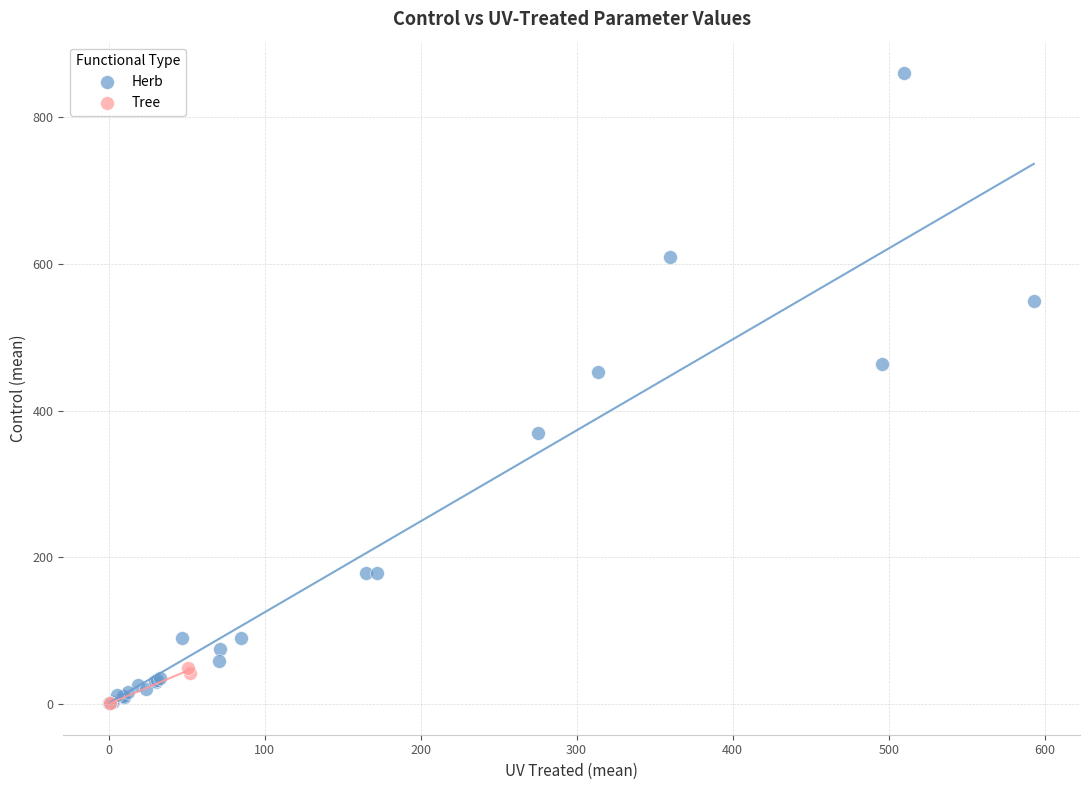

Which series contains the highest Y value?

Herb